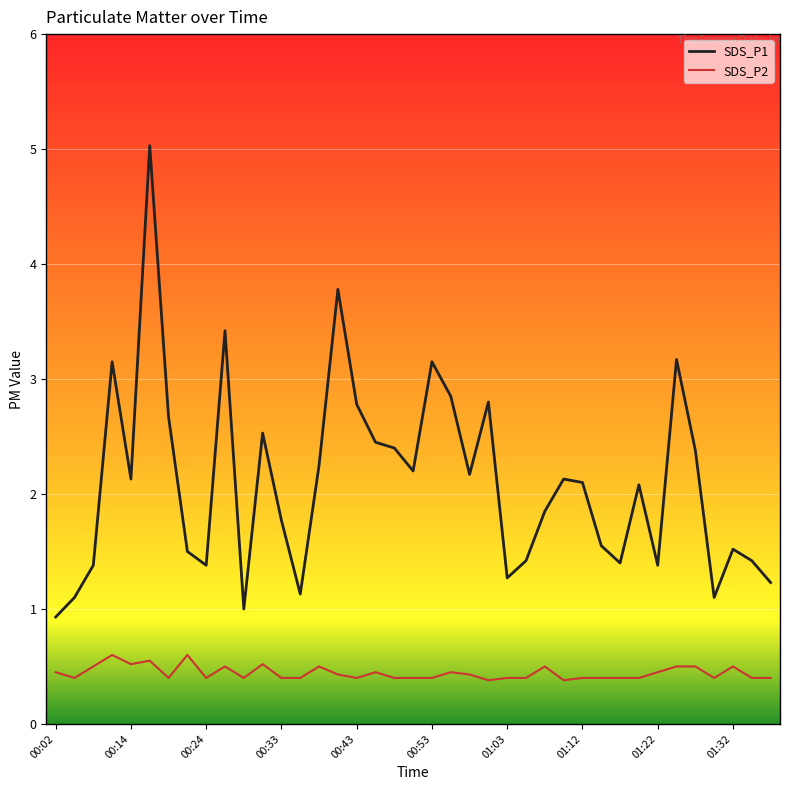

At how many categories does at least one series exceed 5?

1